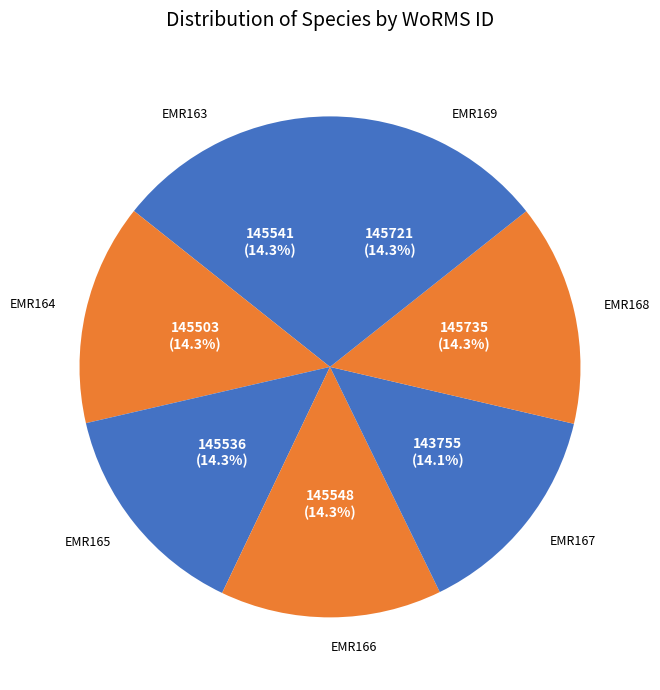

What is the ratio of the value at EMR165 to the value at EMR168?

1.0